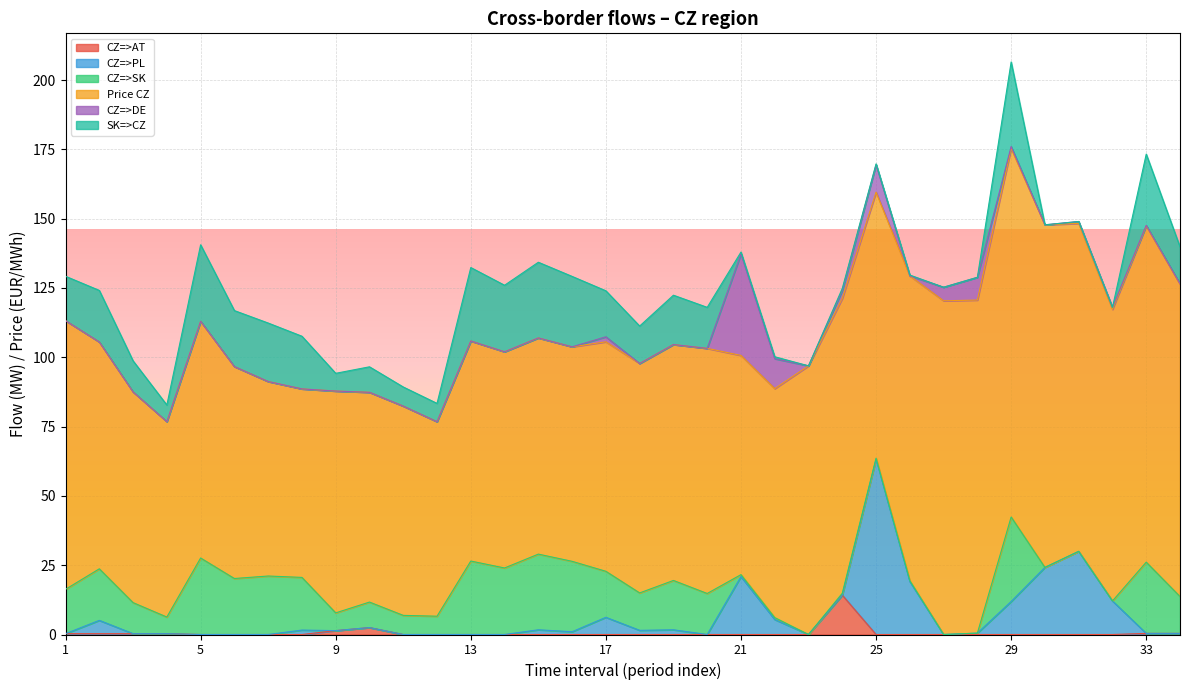

Which series has the widest spread of values?

Price CZ